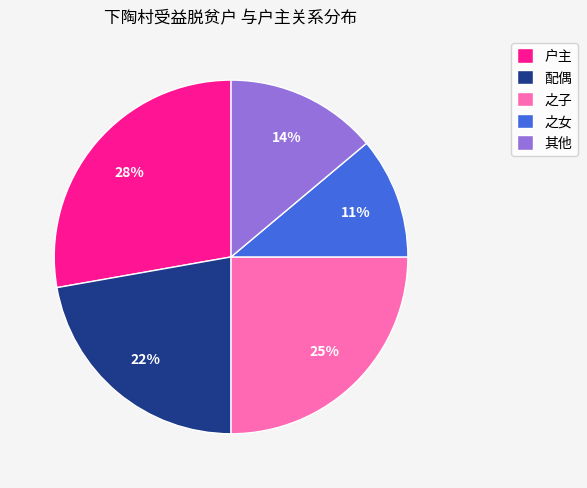

Count the number of slices in the pie.

5